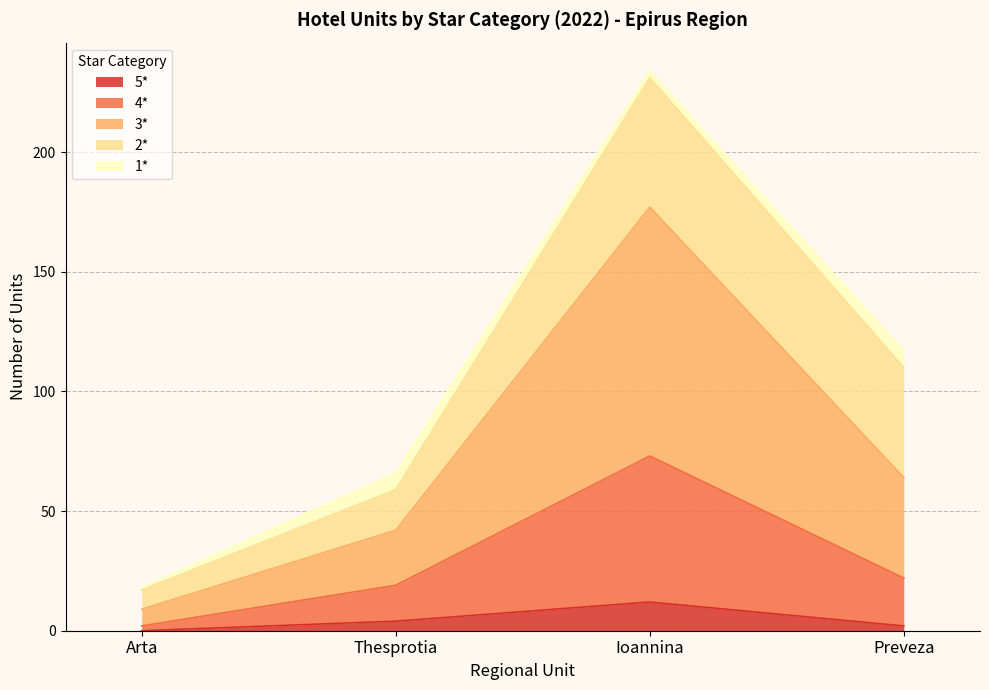

What is the label of the 1st point from the left?

Arta